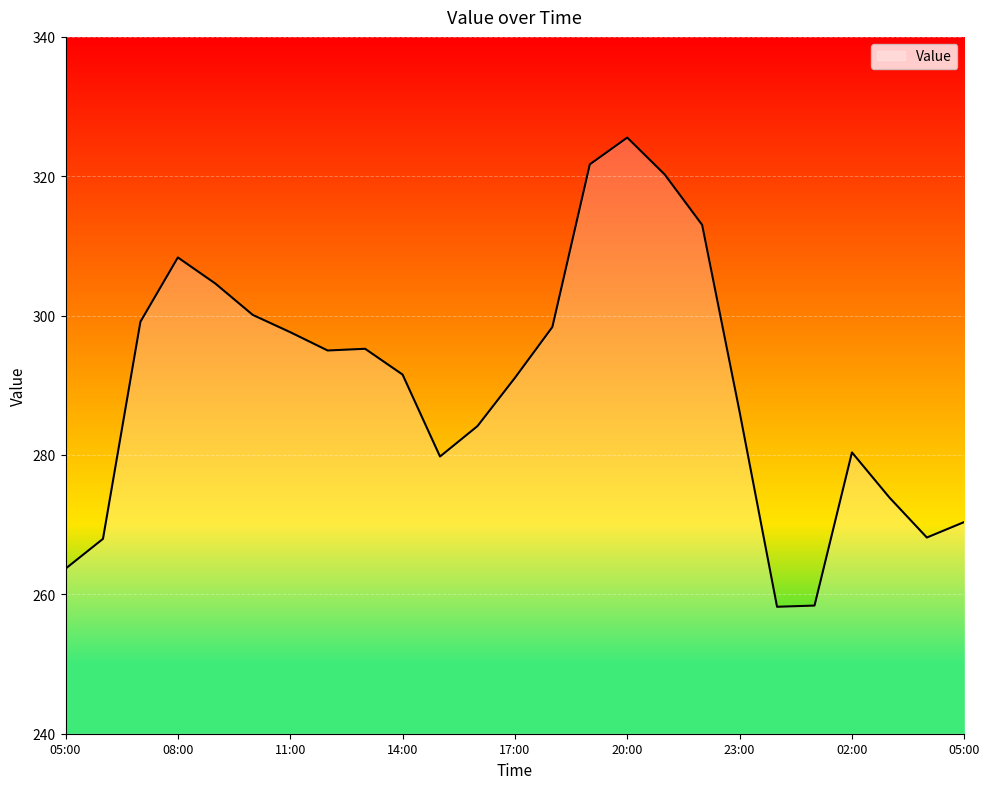

What is the smallest value displayed?

258.2